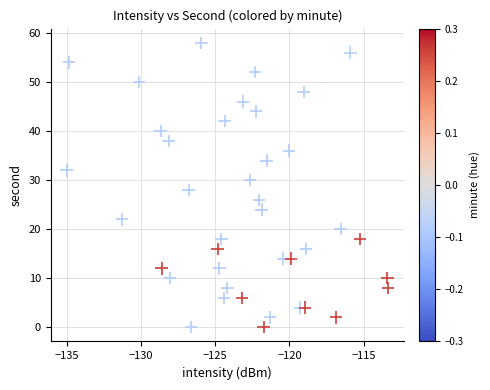

What is the range of Y values (max minus min)?

58